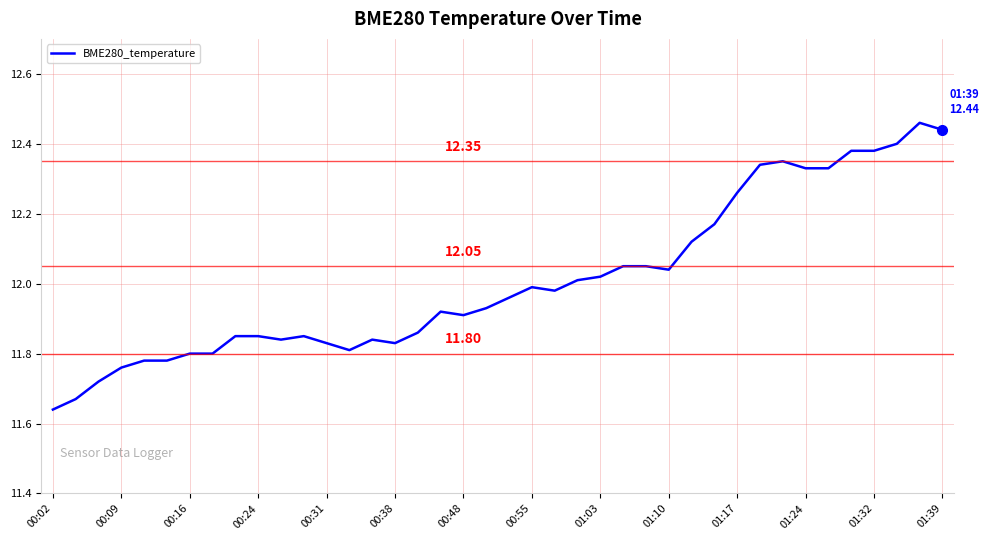

True or false: the data has more than 1 interior local peaks.

True